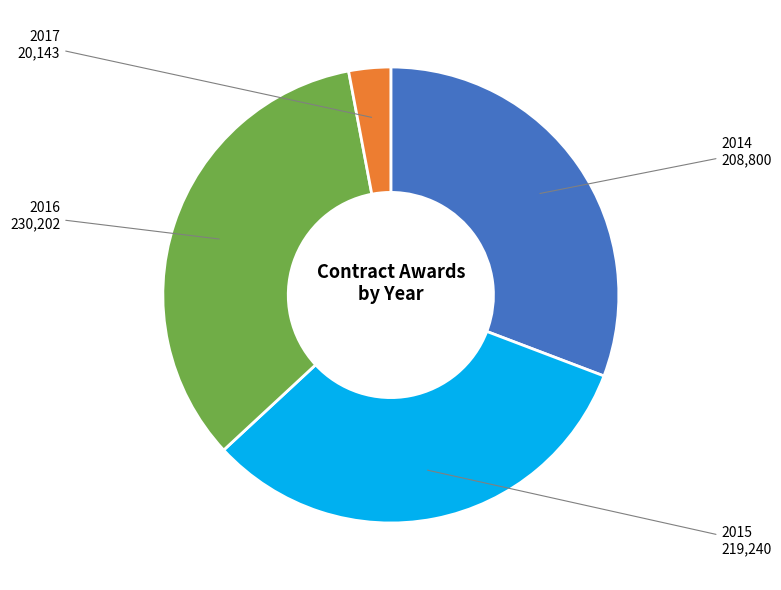

Does any single category account for the majority?

No